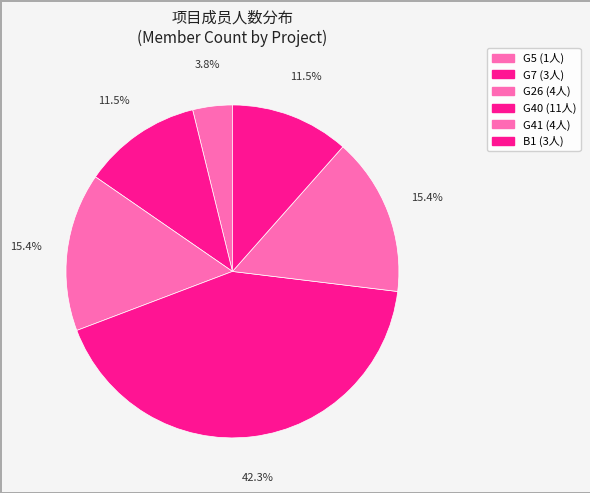

Approximately how many times larger is the value at B1 compared to G40?

0.3